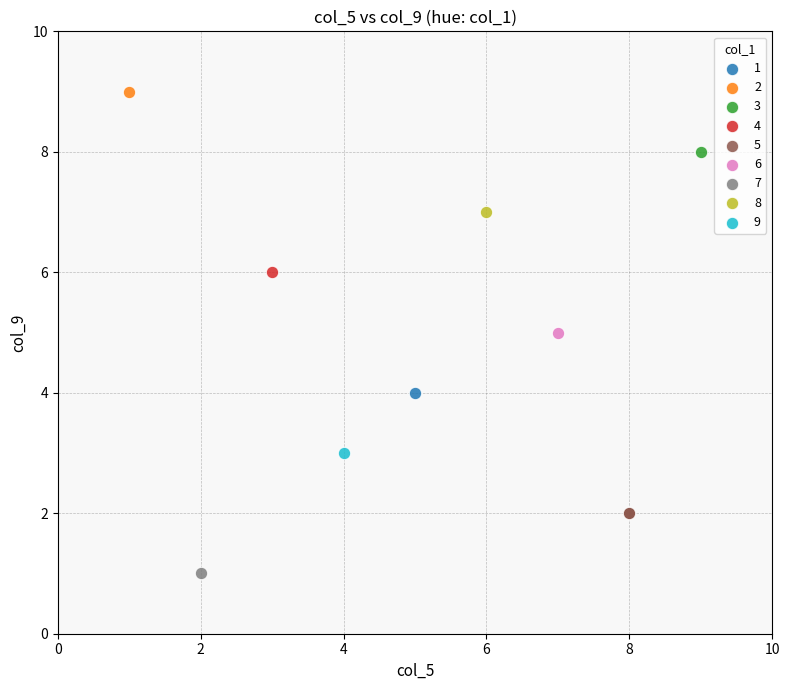

What are all the series names shown in the legend?

1, 2, 3, 4, 5, 6, 7, 8, 9